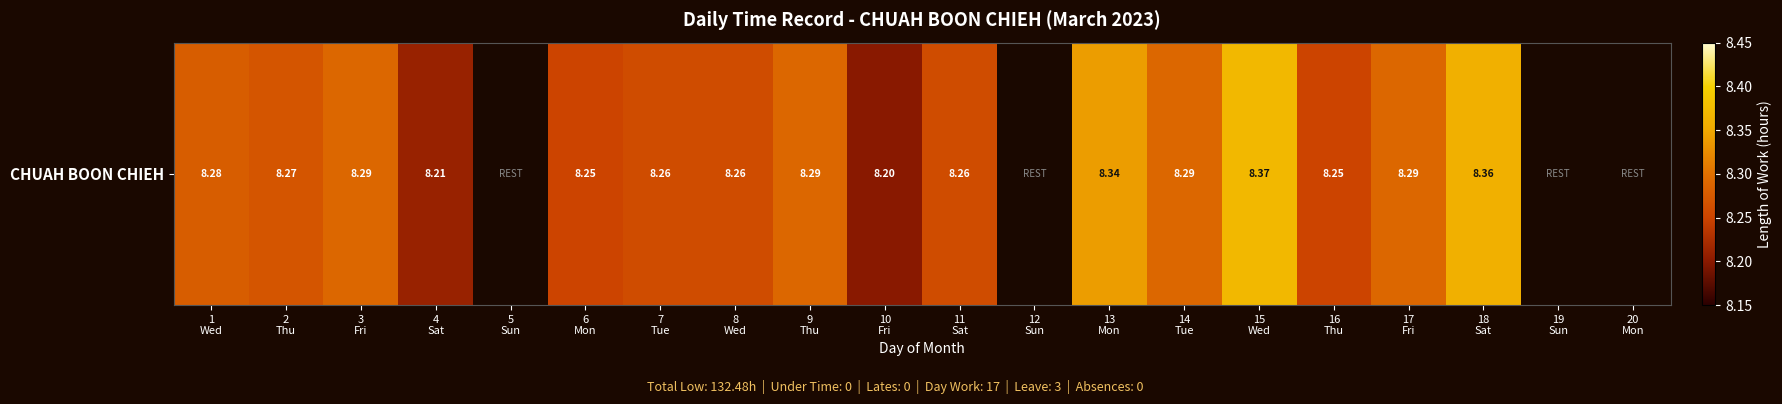

Reading left to right, extract all data points from this chart.

1
Wed=8.3	2
Thu=8.3	3
Fri=8.3	4
Sat=8.2	5
Sun=0.0	6
Mon=8.2	7
Tue=8.3	8
Wed=8.3	9
Thu=8.3	10
Fri=8.2	11
Sat=8.3	12
Sun=0.0	13
Mon=8.3	14
Tue=8.3	15
Wed=8.4	16
Thu=8.2	17
Fri=8.3	18
Sat=8.4	19
Sun=0.0	20
Mon=0.0